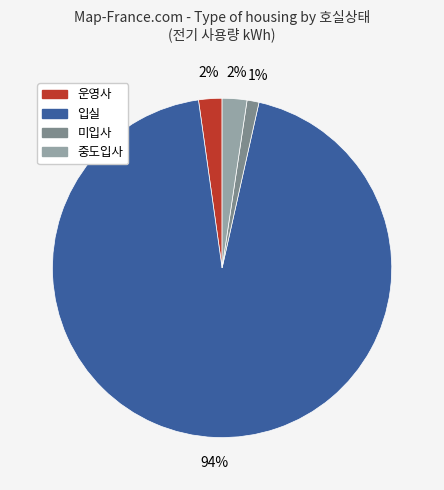

To the nearest percent, what is the combined percentage of 중도입사 and 미입사?

3%